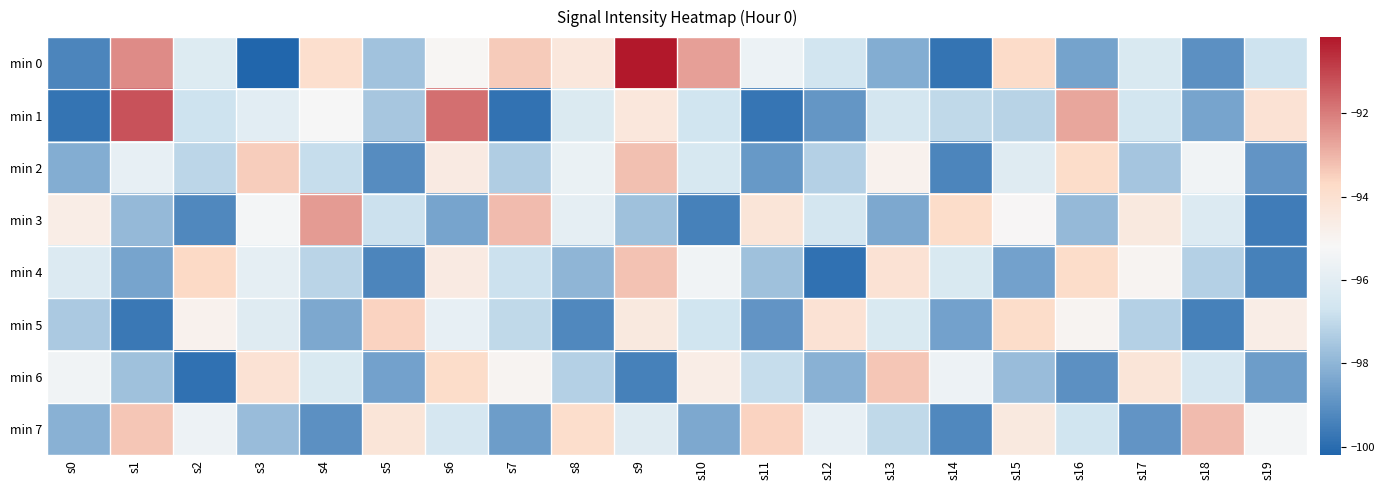

What is the maximum value shown in the chart?

-90.2